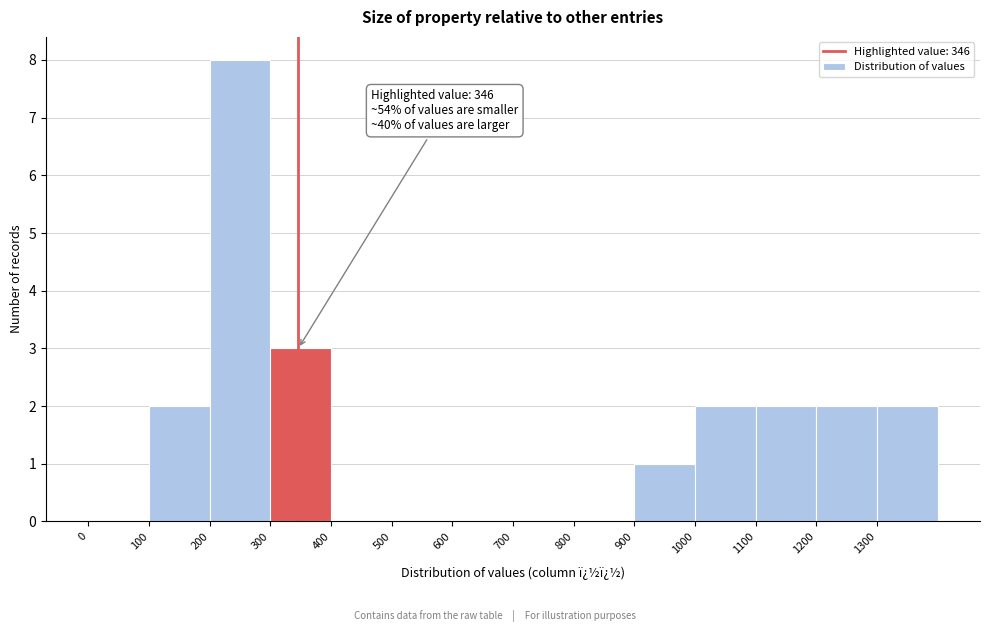

Over which range of the x-axis is the bar tallest?

200 to 300